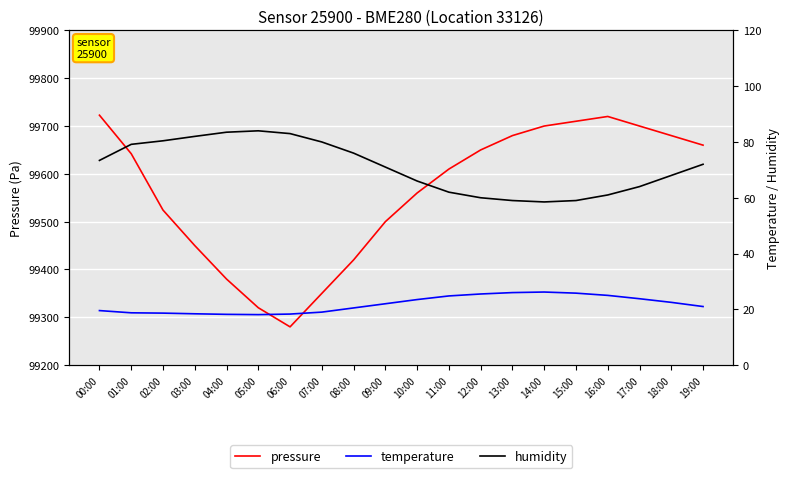

What is the difference between the highest and lowest values at 04:00?

99361.8